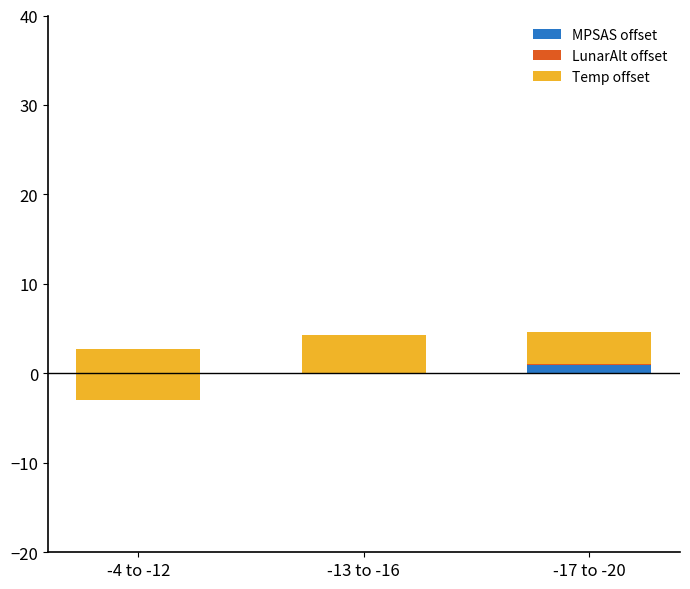

How many data points does each series have?

3